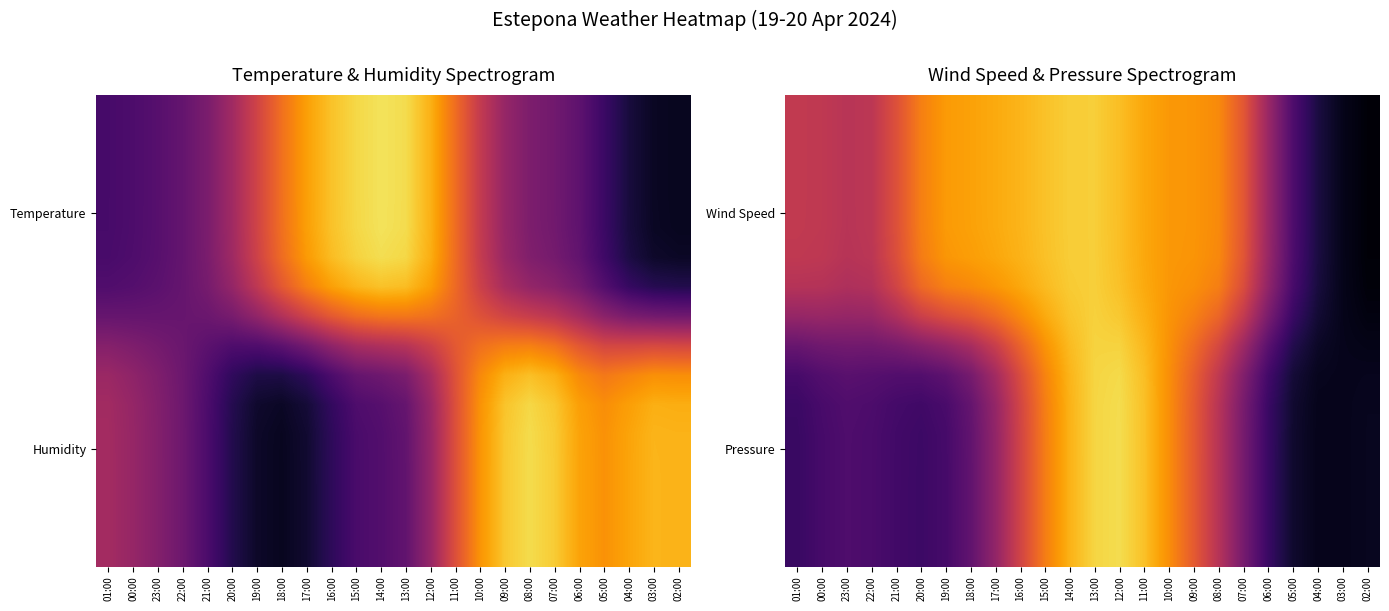

At which category is the sum across all series the highest?

13:00